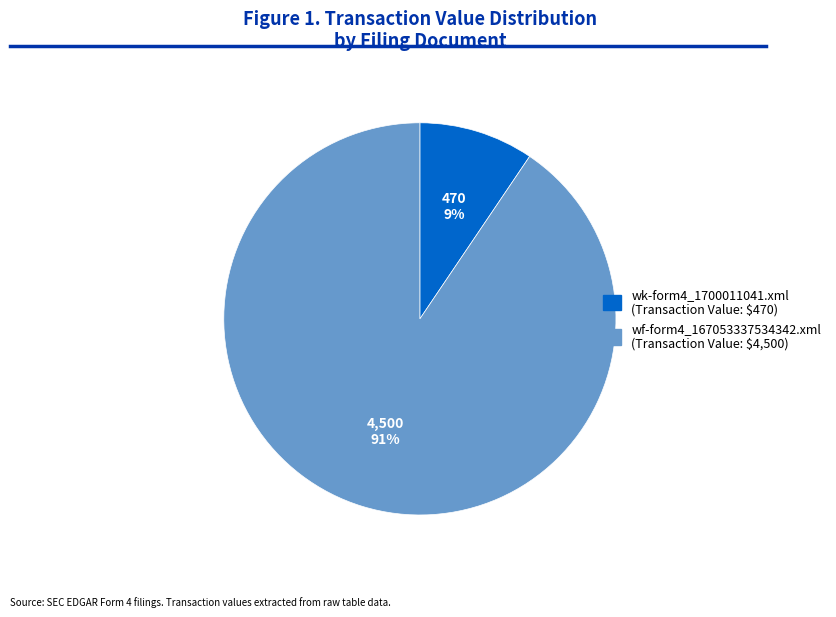

What is the largest slice in the pie chart?

wf-form4_167053337534342.xml